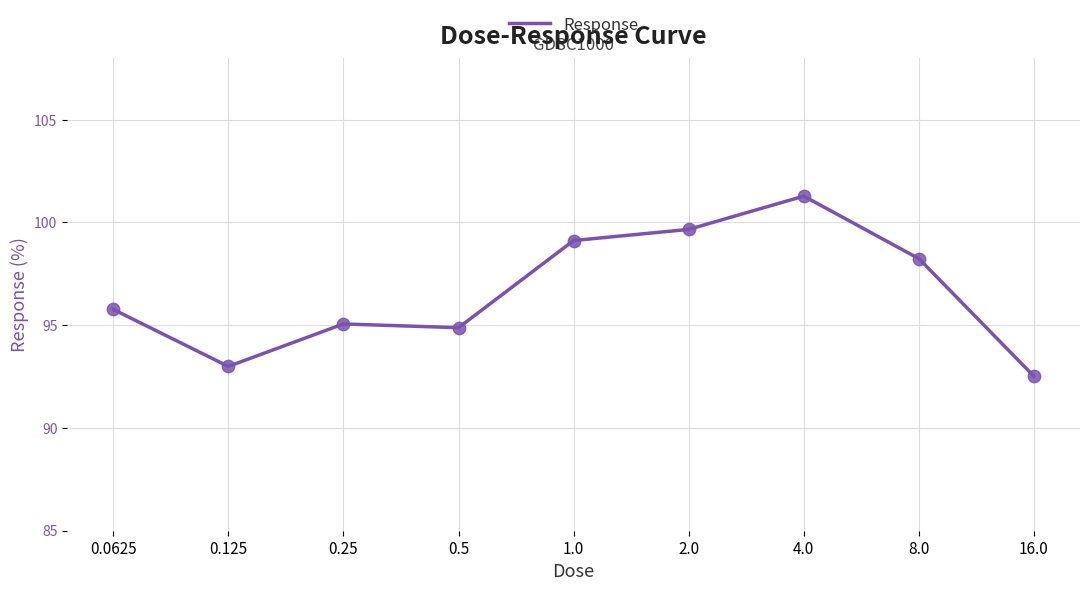

What is the difference between the maximum and minimum values?

8.8